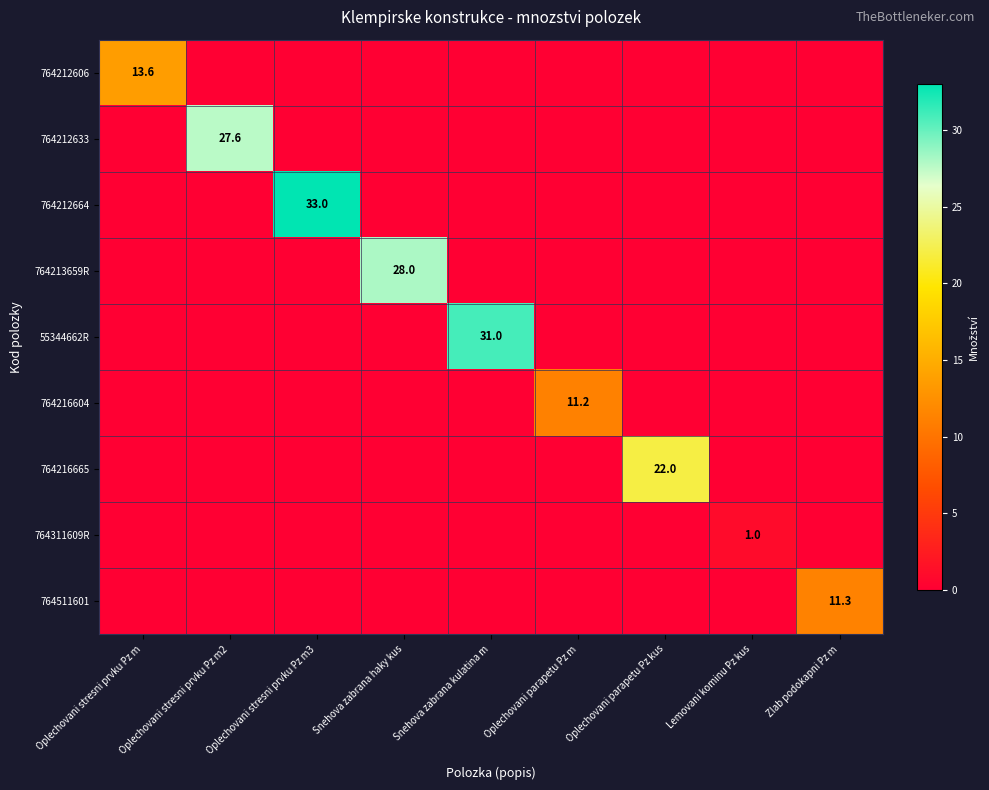

True or false: 55344662R has a value of 12.1 at Snehova zabrana kulatina m.

False